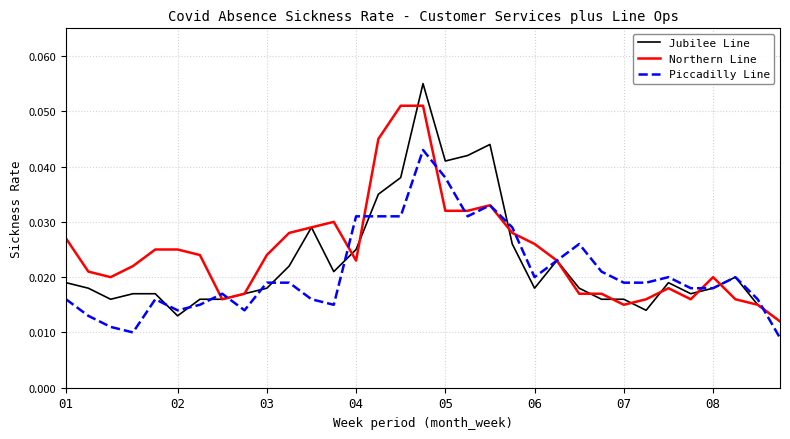

Rank the series by their maximum value, from highest to lowest.

Jubilee Line, Northern Line, Piccadilly Line